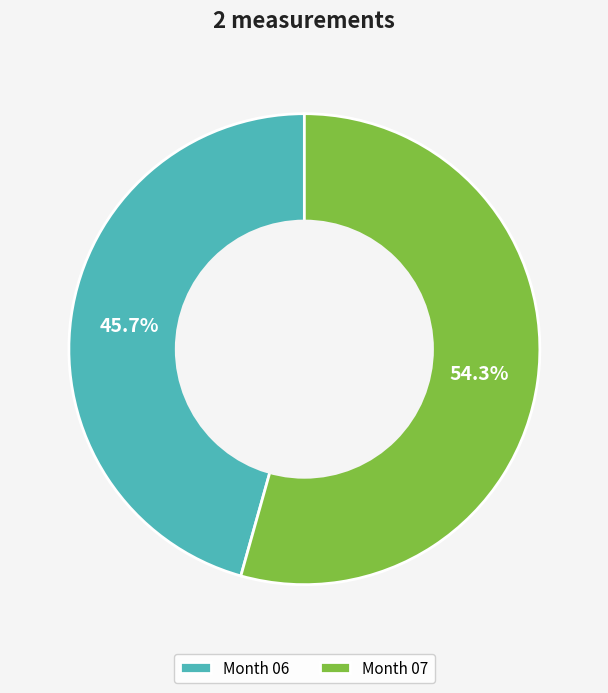

What is the ratio of the value at Month 07 to the value at Month 06?

1.2